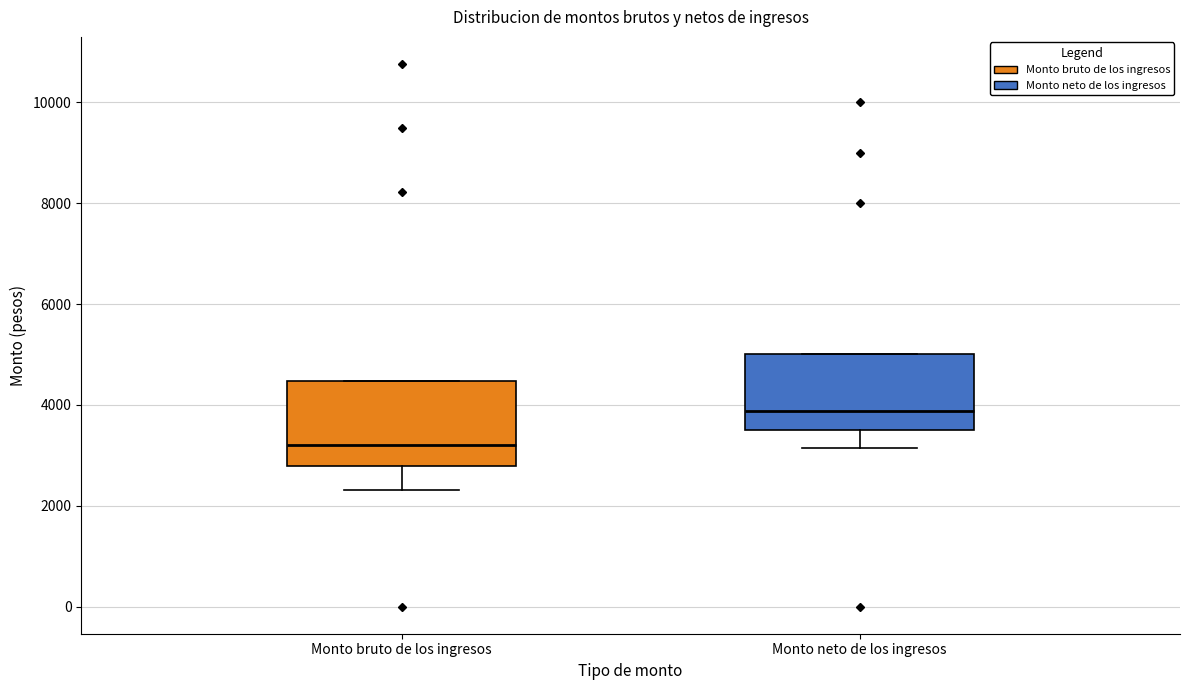

Reading left to right, read every box against the y-axis: the position of its median line, the range the box covers, and the ends of its whiskers. The values are not printed on the chart, so give them approximately, as read against the axis.

Monto bruto de los ingresos: median 3200, box 2800 to 4400, whiskers 2400 to 4400
Monto neto de los ingresos: median 3800, box 3600 to 5000, whiskers 3200 to 5000